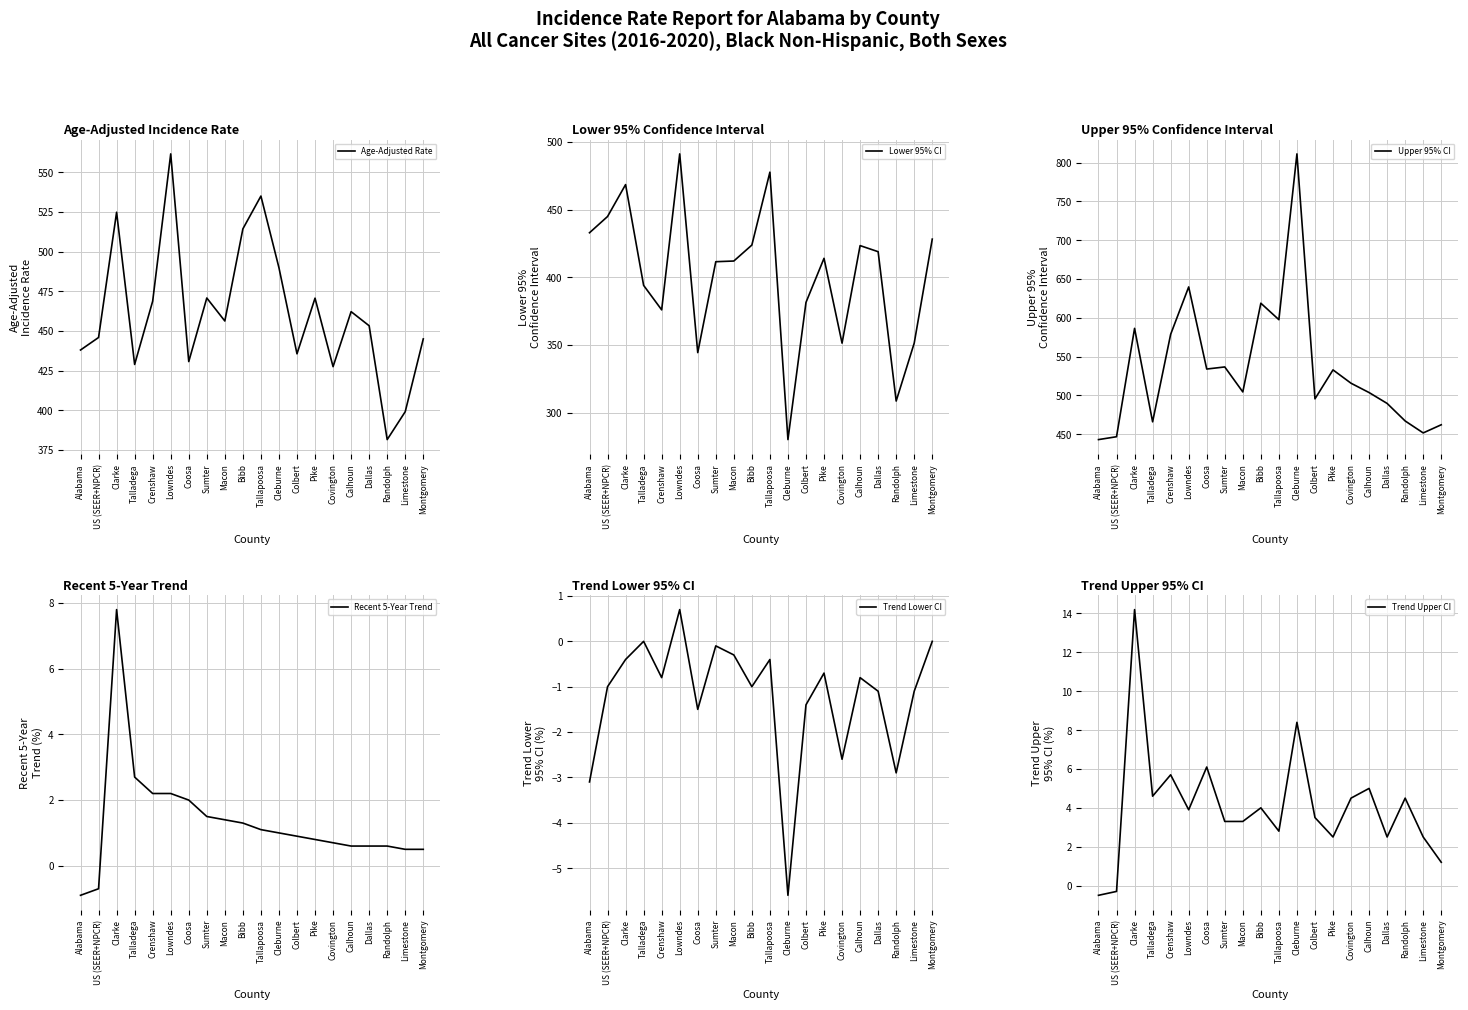

Read the Age-Adjusted Rate value at Cleburne.

489.9